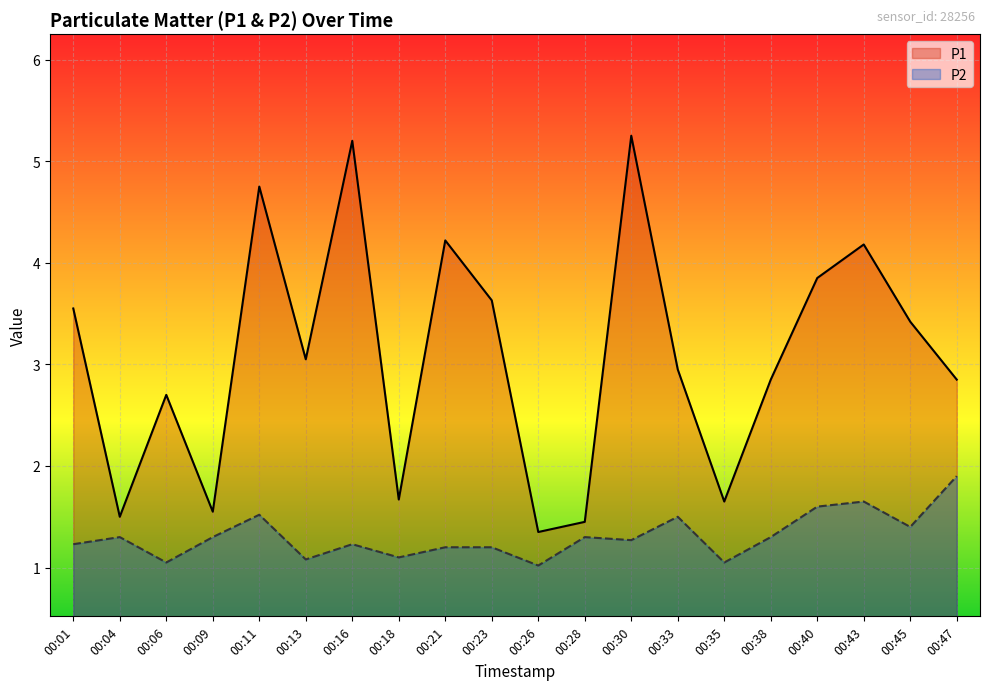

Rank the series by their maximum value, from highest to lowest.

P1, P2